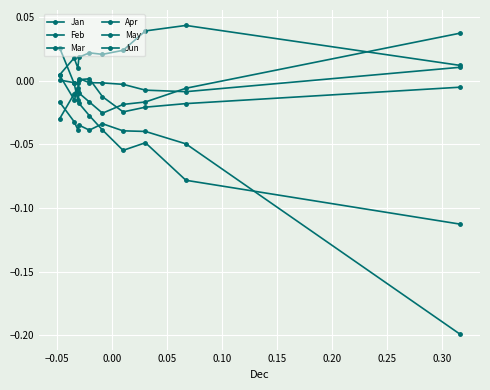

How many categories are shown in the chart?

10